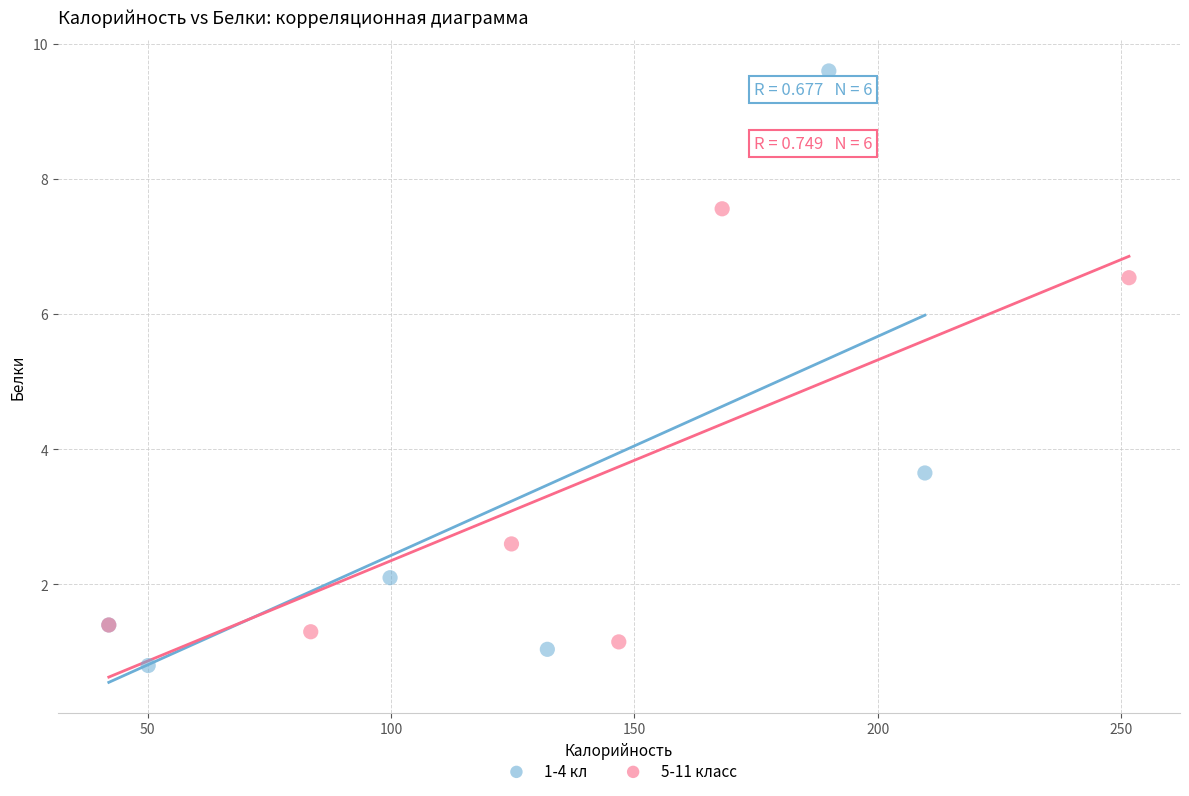

Which series has the widest spread of Y values?

1-4 кл